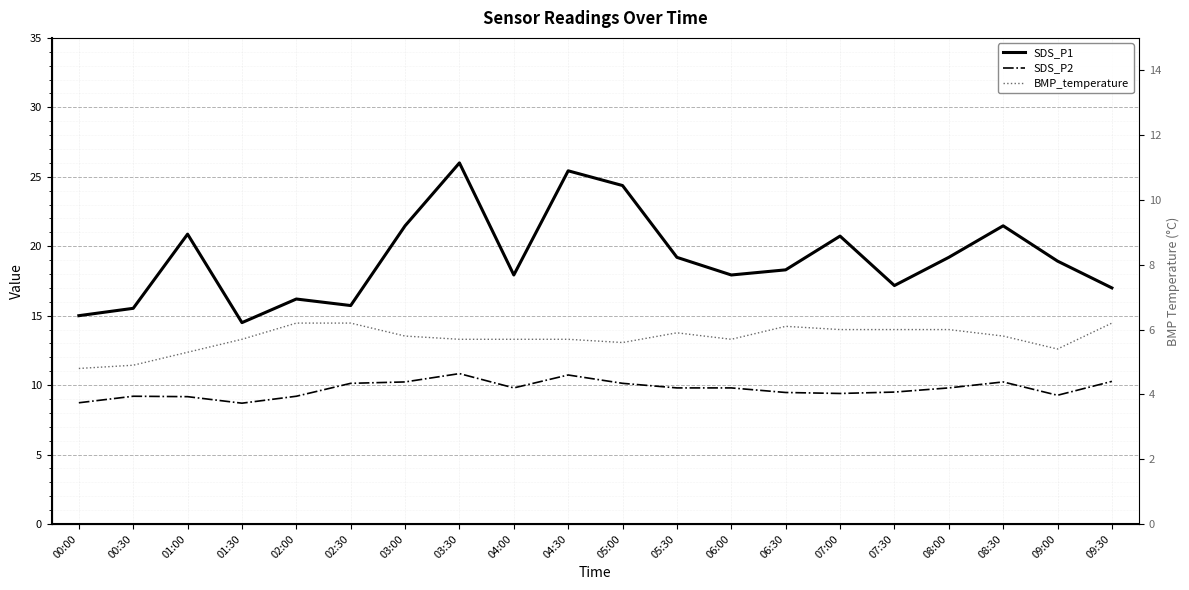

At 08:00, list the series in order from smallest to largest.

BMP_temperature, SDS_P2, SDS_P1